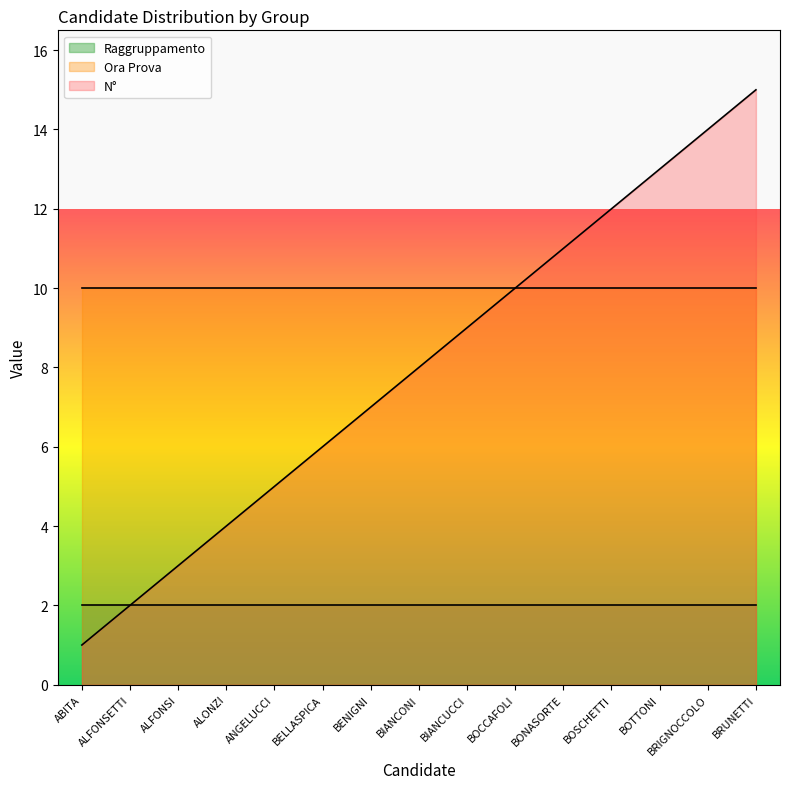

What is the average value of the Ora Prova series?

10